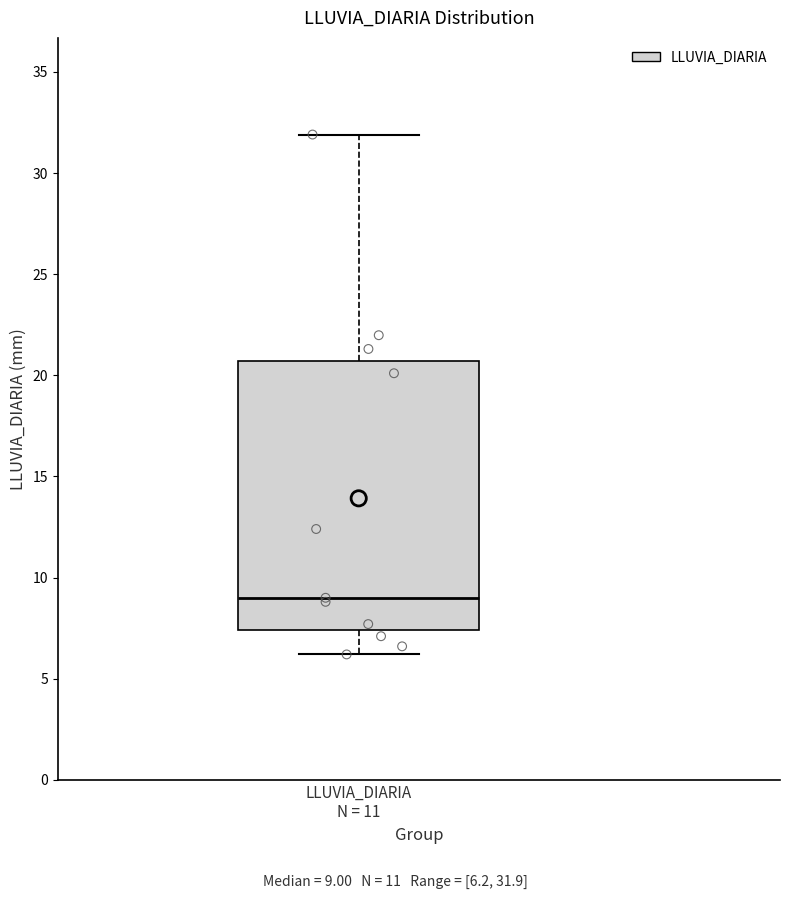

Read this box plot against the y-axis: the position of the median line, the range covered by the box, and the ends of both whiskers. The values are not printed on the chart, so give them approximately, as read against the axis.

median 9.0, box 7.5 to 20.5, whiskers 6.0 to 32.0